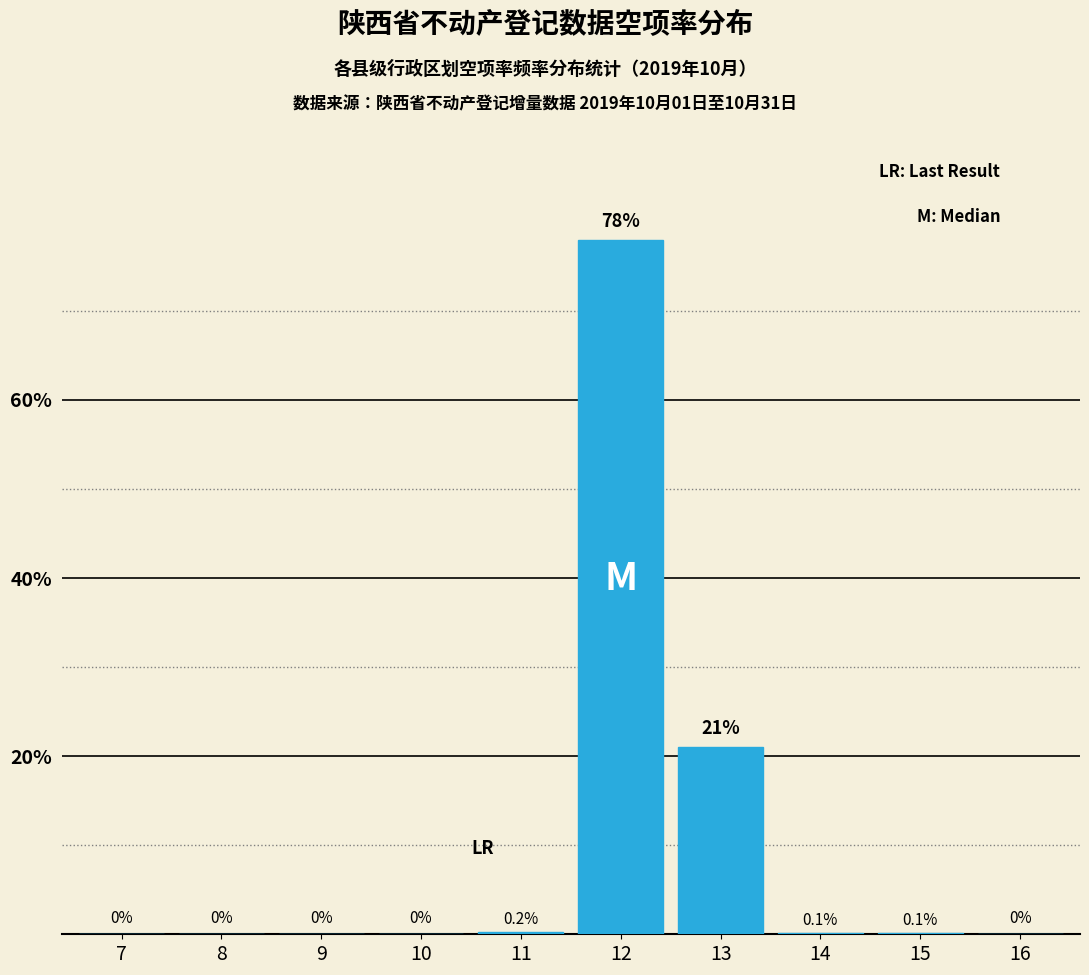

Are the bars horizontal?

No